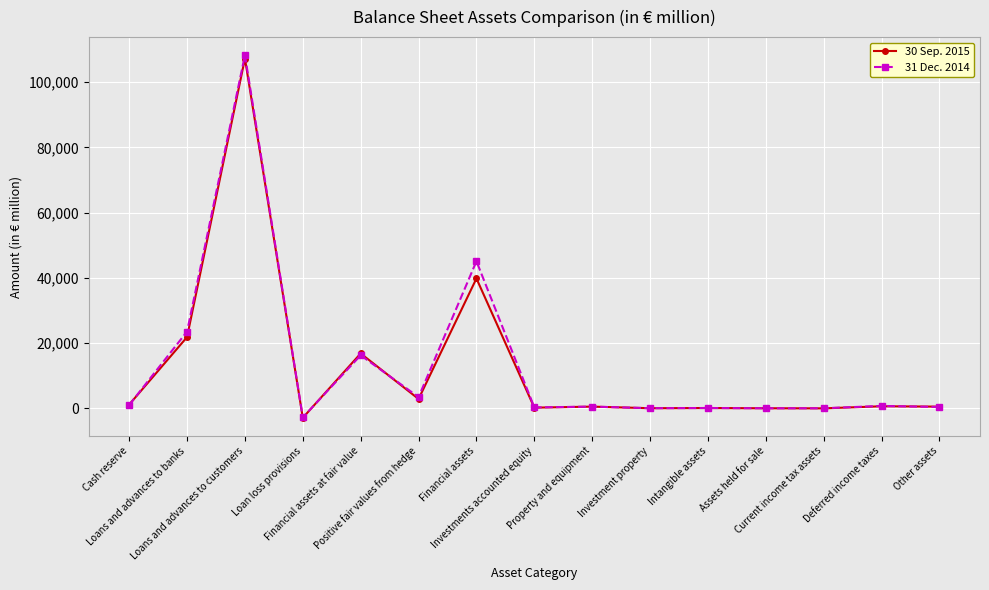

Where is the first local maximum for 31 Dec. 2014?

Loans and advances to customers